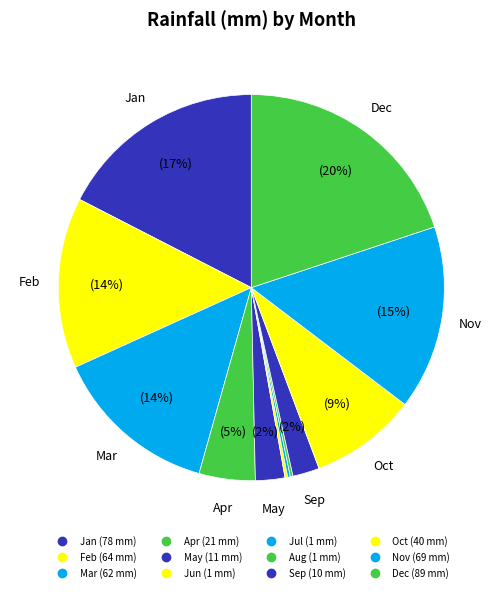

How many slices are in this pie chart?

12